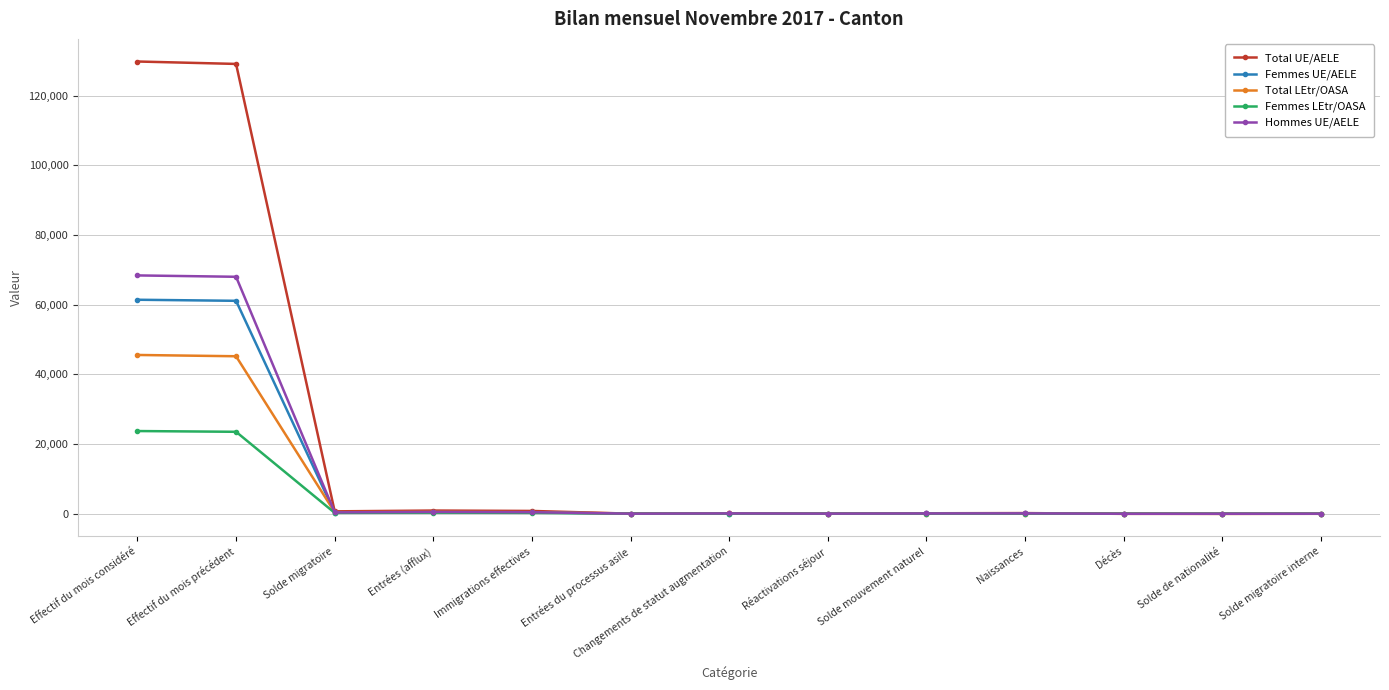

Which series has the largest total across all categories?

Total UE/AELE